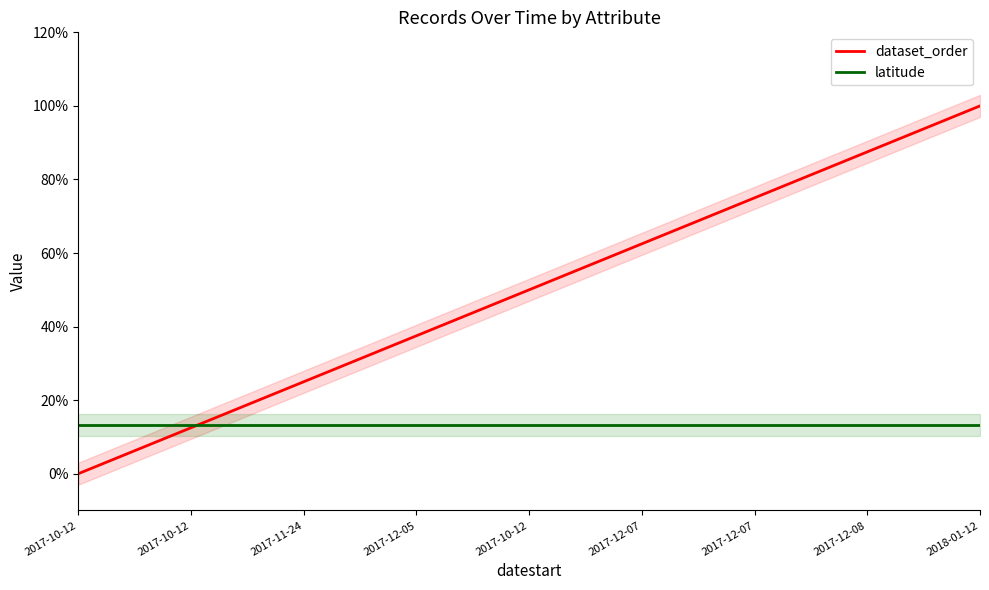

How many data points does each series have?

17